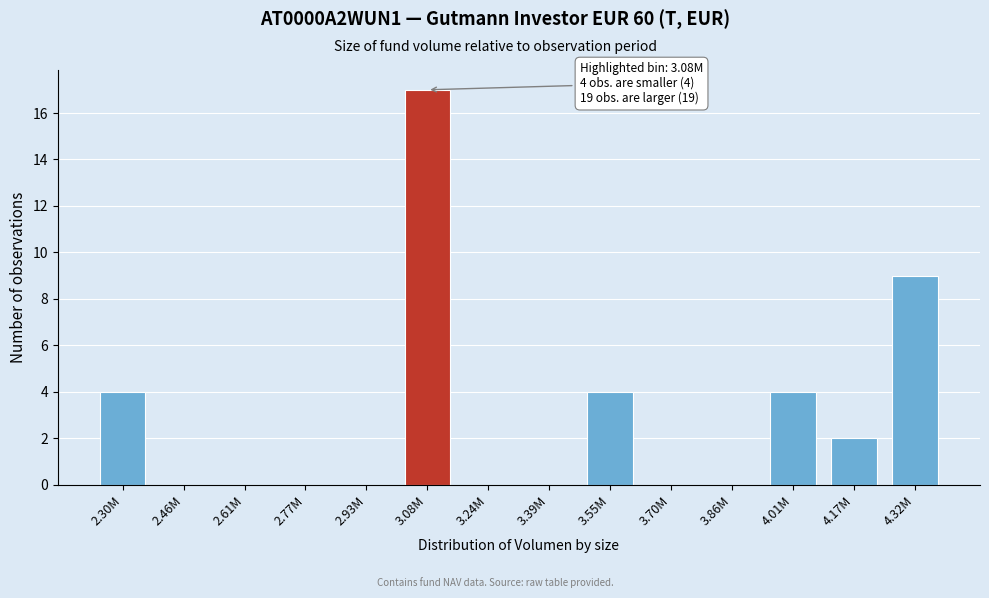

Reading left to right, extract all data points from this chart.

2.30M=4	2.46M=0	2.61M=0	2.77M=0	2.93M=0	3.08M=17	3.24M=0	3.39M=0	3.55M=4	3.70M=0	3.86M=0	4.01M=4	4.17M=2	4.32M=9